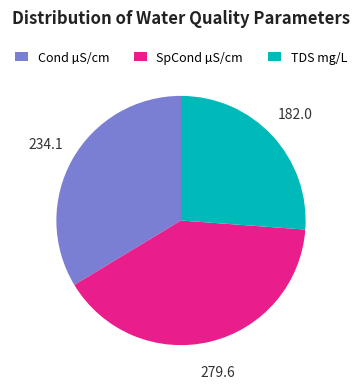

Approximately how many times larger is the value at SpCond µS/cm compared to Cond µS/cm?

1.2